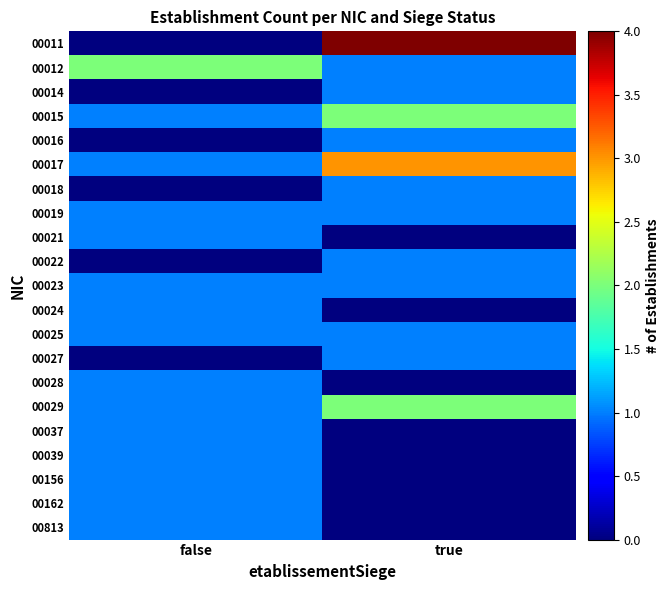

How many distinct data groups are displayed?

21